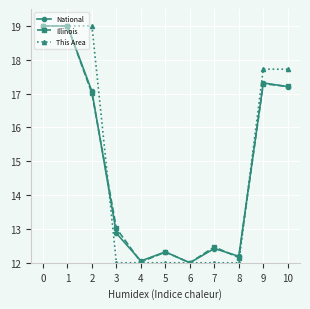

Reading right to left, transcribe all the data shown in this chart.

National: 10=17.2	9=17.3	8=12.2	7=12.4	6=12.0	5=12.3	4=12.1	3=12.9	2=17.1	1=19.0	0=19.0
Illinois: 10=17.2	9=17.3	8=12.2	7=12.5	6=12.0	5=12.3	4=12.0	3=13.0	2=17.0	1=19.0	0=19.0
This Area: 10=17.7	9=17.7	8=12.0	7=12.0	6=12.0	5=12.0	4=12.0	3=12.0	2=19.0	1=19.0	0=19.0